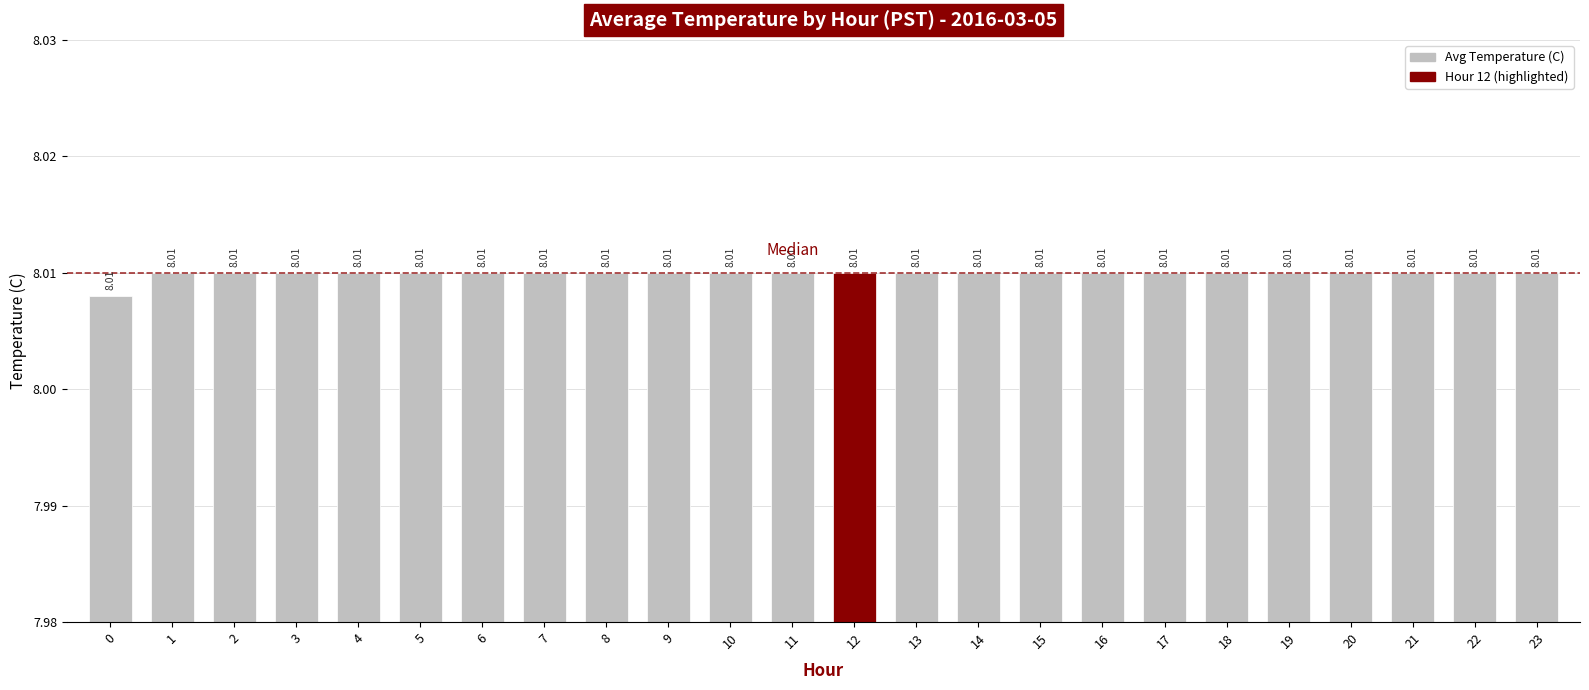

What is the value of the 18th bar from the left?

8.0